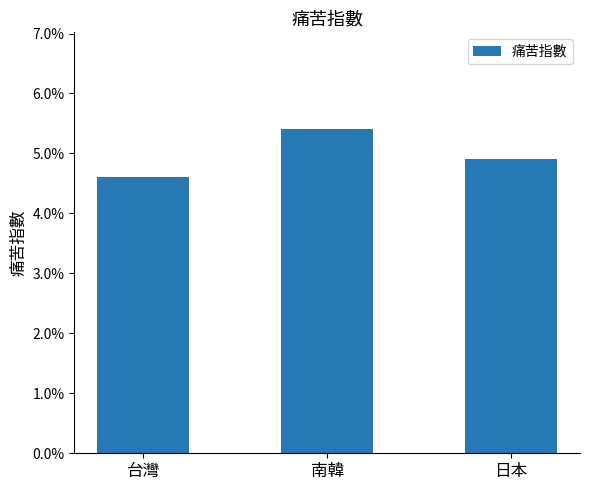

List the labels in order of value, smallest first.

台灣, 日本, 南韓